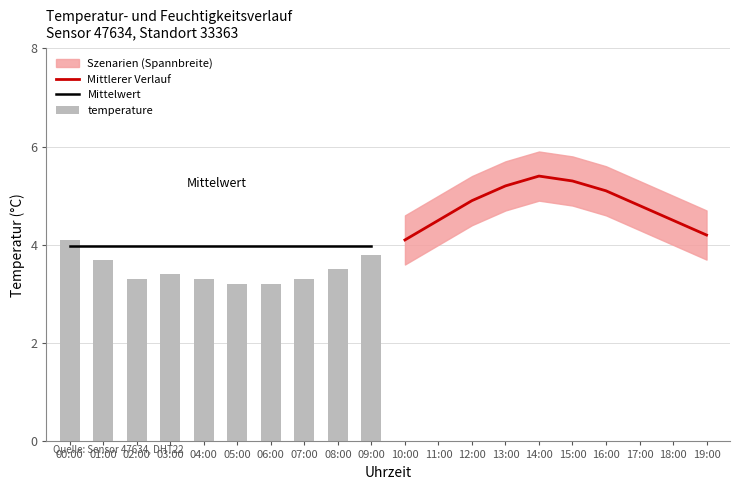

What is the minimum value for Mittlerer Verlauf?

4.1